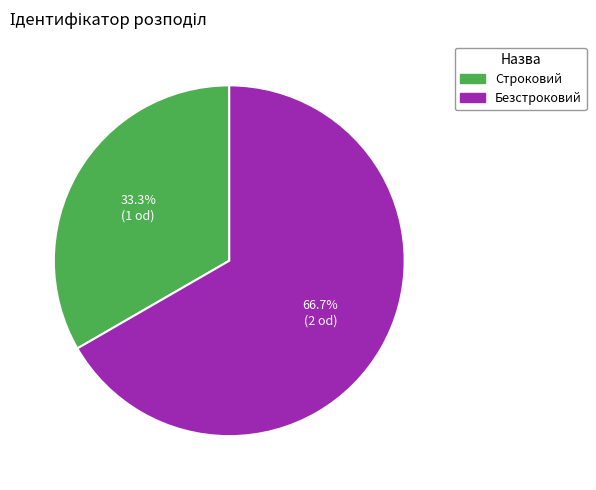

Which slice is the smallest?

Строковий